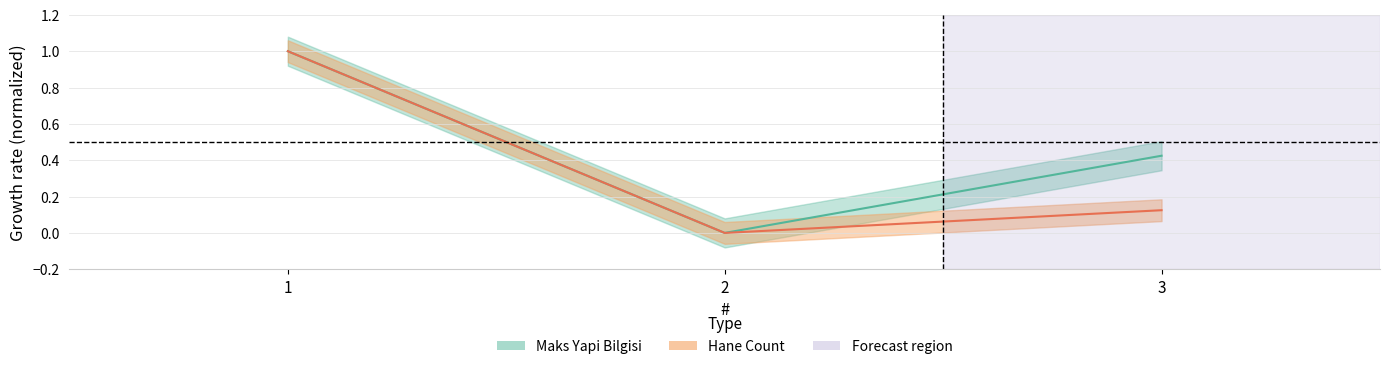

What is the total value across all series at 3?

0.5